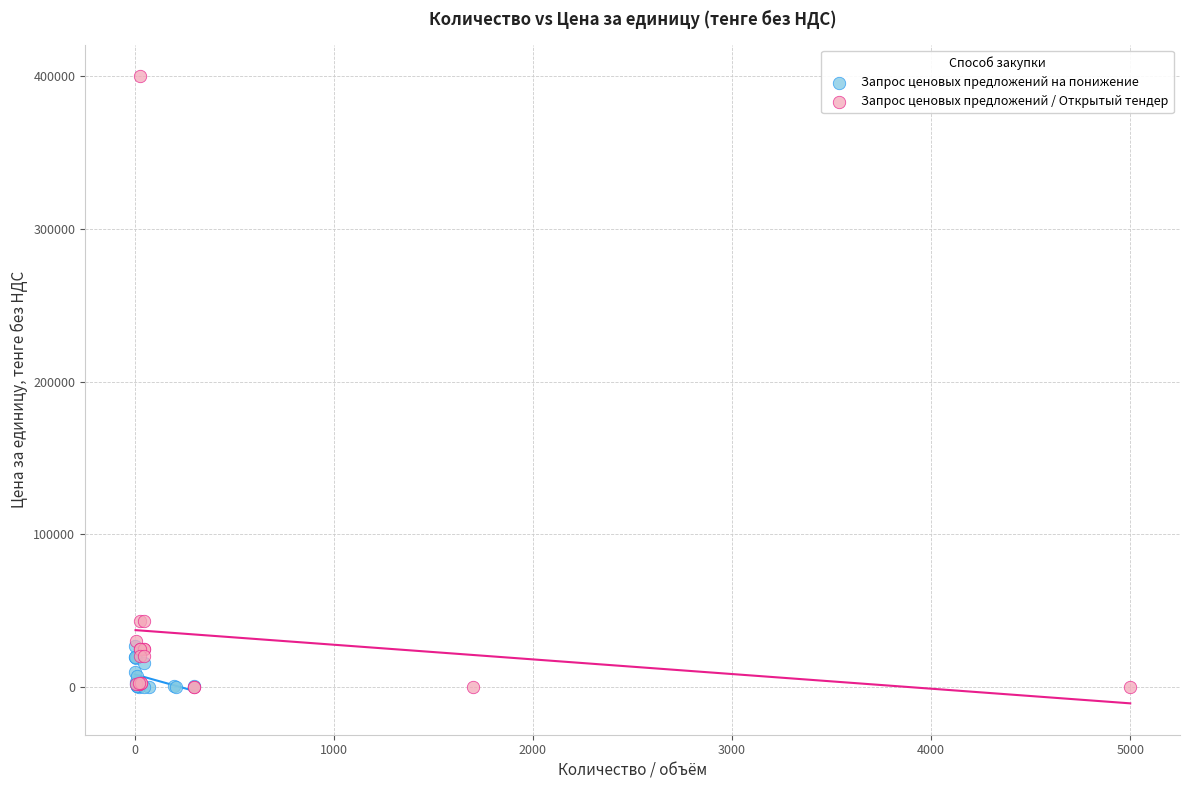

Which series has the largest Y range (max minus min)?

Запрос ценовых предложений / Открытый тендер